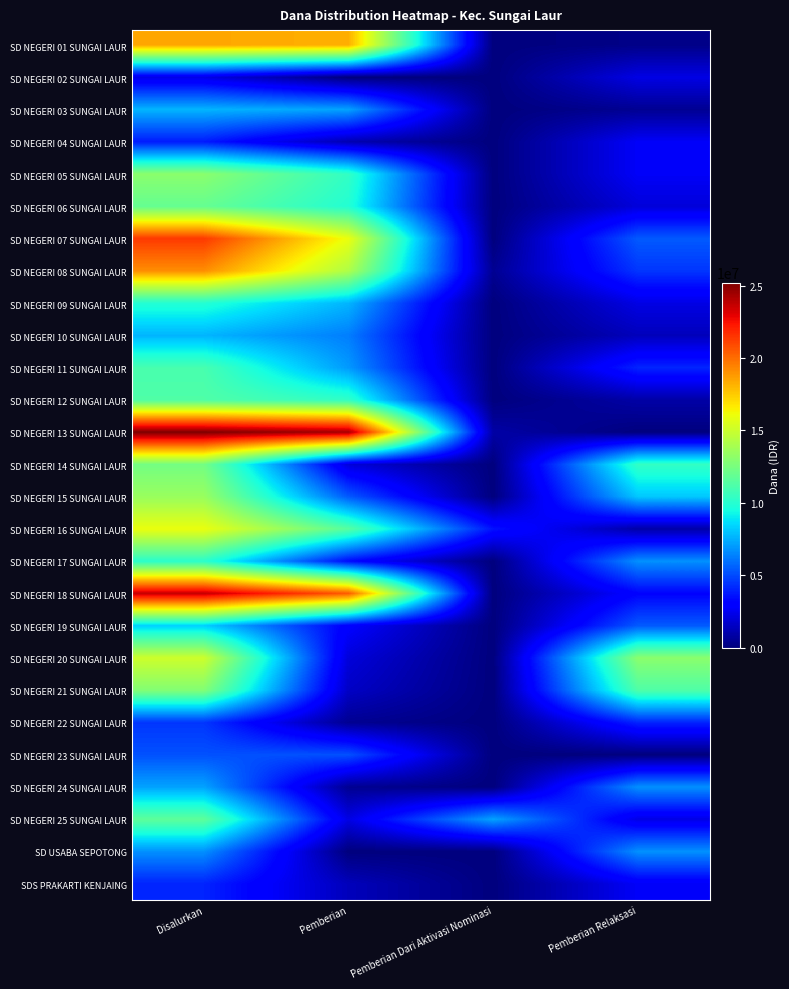

Reading left to right, what are all the values shown in this chart?

SD NEGERI 01 SUNGAI LAUR: Disalurkan=18450000	Pemberian=18225000	Pemberian Dari Aktivasi Nominasi=0	Pemberian Relaksasi=225000
SD NEGERI 02 SUNGAI LAUR: Disalurkan=2250000	Pemberian=0	Pemberian Dari Aktivasi Nominasi=0	Pemberian Relaksasi=2250000
SD NEGERI 03 SUNGAI LAUR: Disalurkan=7650000	Pemberian=7200000	Pemberian Dari Aktivasi Nominasi=0	Pemberian Relaksasi=450000
SD NEGERI 04 SUNGAI LAUR: Disalurkan=3825000	Pemberian=1125000	Pemberian Dari Aktivasi Nominasi=0	Pemberian Relaksasi=2700000
SD NEGERI 05 SUNGAI LAUR: Disalurkan=13050000	Pemberian=10350000	Pemberian Dari Aktivasi Nominasi=0	Pemberian Relaksasi=2700000
SD NEGERI 06 SUNGAI LAUR: Disalurkan=11925000	Pemberian=9900000	Pemberian Dari Aktivasi Nominasi=0	Pemberian Relaksasi=2025000
SD NEGERI 07 SUNGAI LAUR: Disalurkan=21375000	Pemberian=15975000	Pemberian Dari Aktivasi Nominasi=0	Pemberian Relaksasi=5400000
SD NEGERI 08 SUNGAI LAUR: Disalurkan=19125000	Pemberian=14175000	Pemberian Dari Aktivasi Nominasi=450000	Pemberian Relaksasi=4500000
SD NEGERI 09 SUNGAI LAUR: Disalurkan=9900000	Pemberian=7650000	Pemberian Dari Aktivasi Nominasi=0	Pemberian Relaksasi=2250000
SD NEGERI 10 SUNGAI LAUR: Disalurkan=7650000	Pemberian=6300000	Pemberian Dari Aktivasi Nominasi=0	Pemberian Relaksasi=1350000
SD NEGERI 11 SUNGAI LAUR: Disalurkan=11025000	Pemberian=6975000	Pemberian Dari Aktivasi Nominasi=0	Pemberian Relaksasi=4050000
SD NEGERI 12 SUNGAI LAUR: Disalurkan=11250000	Pemberian=10350000	Pemberian Dari Aktivasi Nominasi=0	Pemberian Relaksasi=900000
SD NEGERI 13 SUNGAI LAUR: Disalurkan=25200000	Pemberian=24300000	Pemberian Dari Aktivasi Nominasi=900000	Pemberian Relaksasi=0
SD NEGERI 14 SUNGAI LAUR: Disalurkan=12375000	Pemberian=2025000	Pemberian Dari Aktivasi Nominasi=0	Pemberian Relaksasi=10350000
SD NEGERI 15 SUNGAI LAUR: Disalurkan=13500000	Pemberian=5400000	Pemberian Dari Aktivasi Nominasi=0	Pemberian Relaksasi=8100000
SD NEGERI 16 SUNGAI LAUR: Disalurkan=15975000	Pemberian=11475000	Pemberian Dari Aktivasi Nominasi=3600000	Pemberian Relaksasi=900000
SD NEGERI 17 SUNGAI LAUR: Disalurkan=10125000	Pemberian=3375000	Pemberian Dari Aktivasi Nominasi=0	Pemberian Relaksasi=6750000
SD NEGERI 18 SUNGAI LAUR: Disalurkan=23625000	Pemberian=20475000	Pemberian Dari Aktivasi Nominasi=0	Pemberian Relaksasi=3150000
SD NEGERI 19 SUNGAI LAUR: Disalurkan=8325000	Pemberian=2925000	Pemberian Dari Aktivasi Nominasi=0	Pemberian Relaksasi=5400000
SD NEGERI 20 SUNGAI LAUR: Disalurkan=15075000	Pemberian=2025000	Pemberian Dari Aktivasi Nominasi=0	Pemberian Relaksasi=13050000
SD NEGERI 21 SUNGAI LAUR: Disalurkan=12825000	Pemberian=1575000	Pemberian Dari Aktivasi Nominasi=0	Pemberian Relaksasi=11250000
SD NEGERI 22 SUNGAI LAUR: Disalurkan=4500000	Pemberian=450000	Pemberian Dari Aktivasi Nominasi=0	Pemberian Relaksasi=4050000
SD NEGERI 23 SUNGAI LAUR: Disalurkan=5175000	Pemberian=5175000	Pemberian Dari Aktivasi Nominasi=0	Pemberian Relaksasi=0
SD NEGERI 24 SUNGAI LAUR: Disalurkan=7200000	Pemberian=450000	Pemberian Dari Aktivasi Nominasi=0	Pemberian Relaksasi=6750000
SD NEGERI 25 SUNGAI LAUR: Disalurkan=11700000	Pemberian=2250000	Pemberian Dari Aktivasi Nominasi=7200000	Pemberian Relaksasi=2250000
SD USABA SEPOTONG: Disalurkan=6750000	Pemberian=0	Pemberian Dari Aktivasi Nominasi=0	Pemberian Relaksasi=6750000
SDS PRAKARTI KENJAING: Disalurkan=4050000	Pemberian=1350000	Pemberian Dari Aktivasi Nominasi=0	Pemberian Relaksasi=2700000